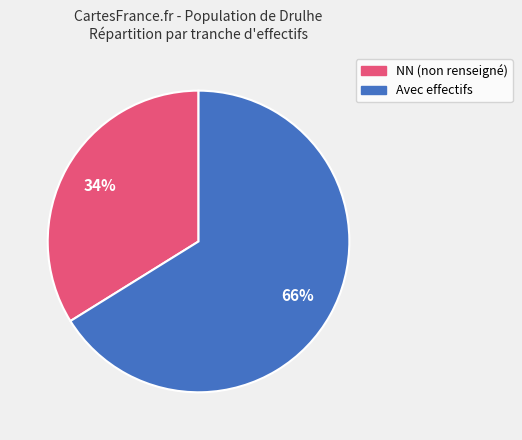

Is there a majority slice in this chart?

Yes